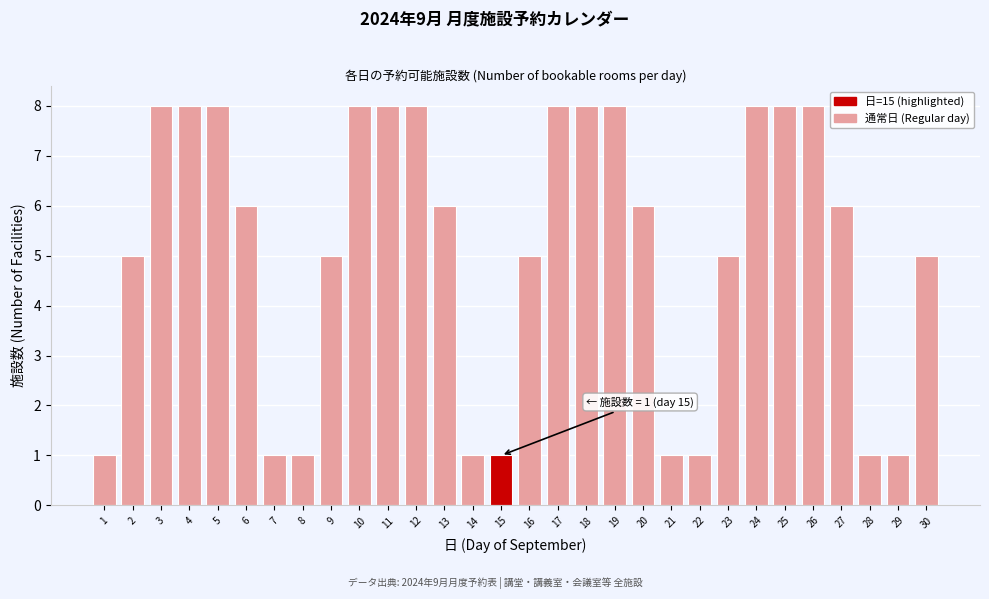

Reading left to right, transcribe all the data shown in this chart.

1=1	2=5	3=8	4=8	5=8	6=6	7=1	8=1	9=5	10=8	11=8	12=8	13=6	14=1	15=1	16=5	17=8	18=8	19=8	20=6	21=1	22=1	23=5	24=8	25=8	26=8	27=6	28=1	29=1	30=5